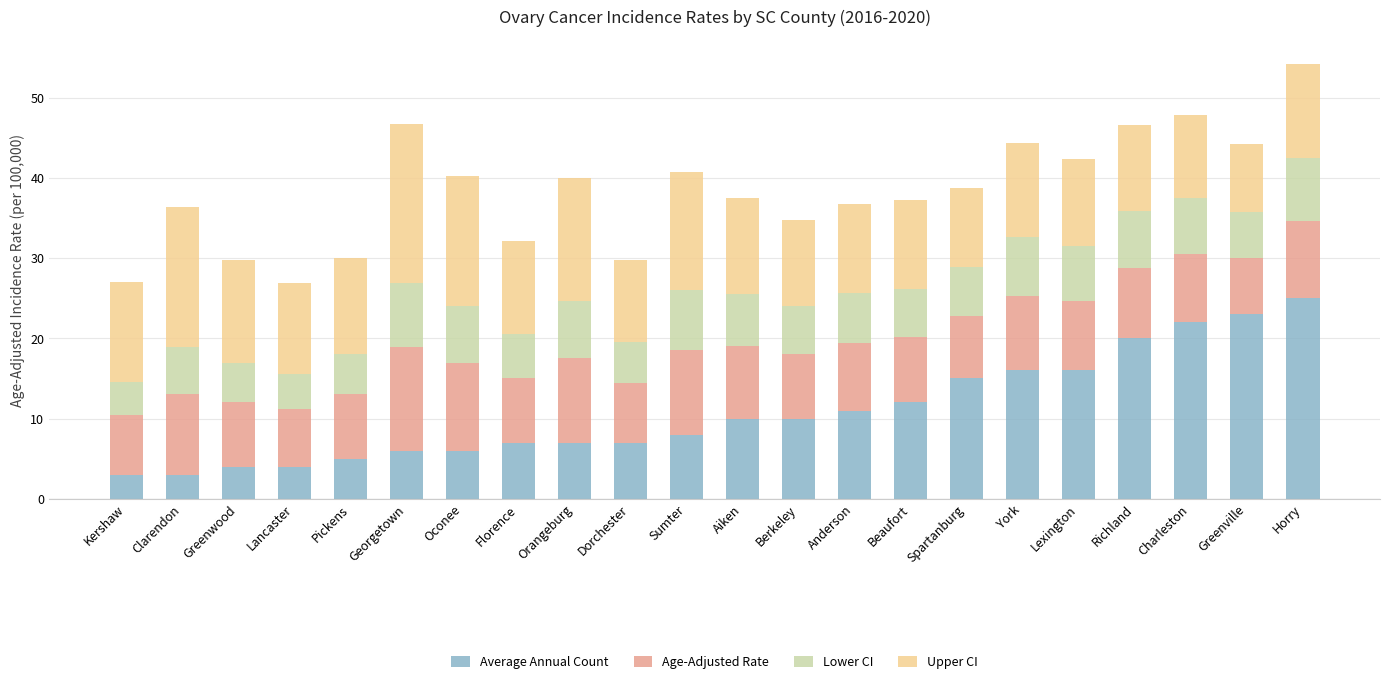

What is the average value of the Average Annual Count series?

10.9